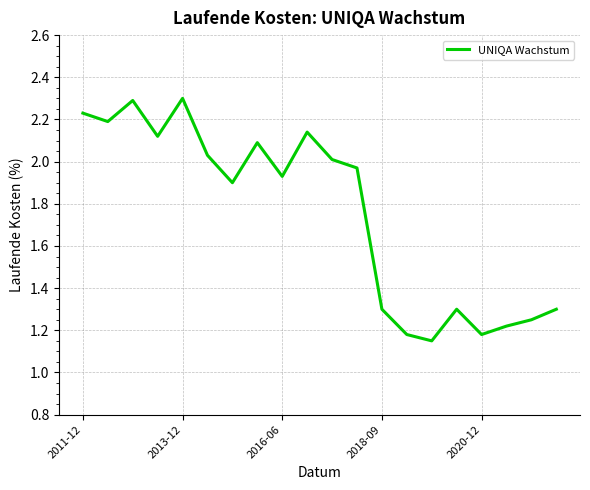

What is the greatest value displayed?

2.3